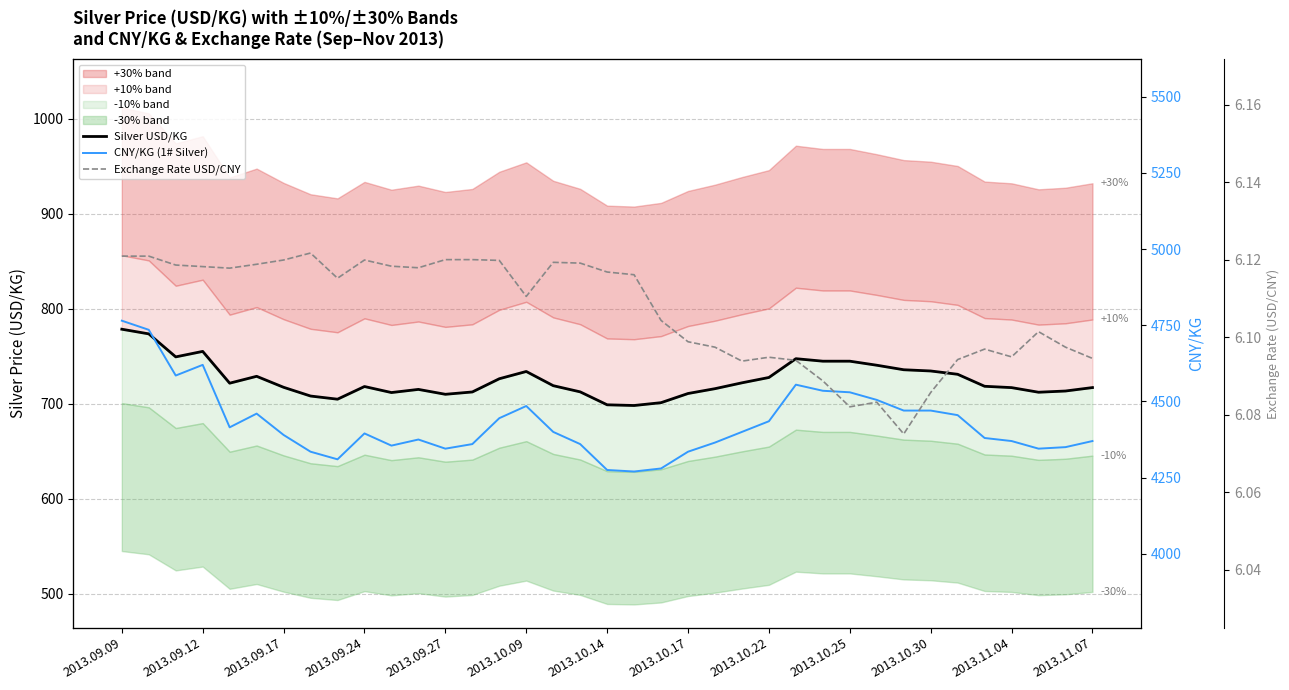

How many data points does each series have?

37